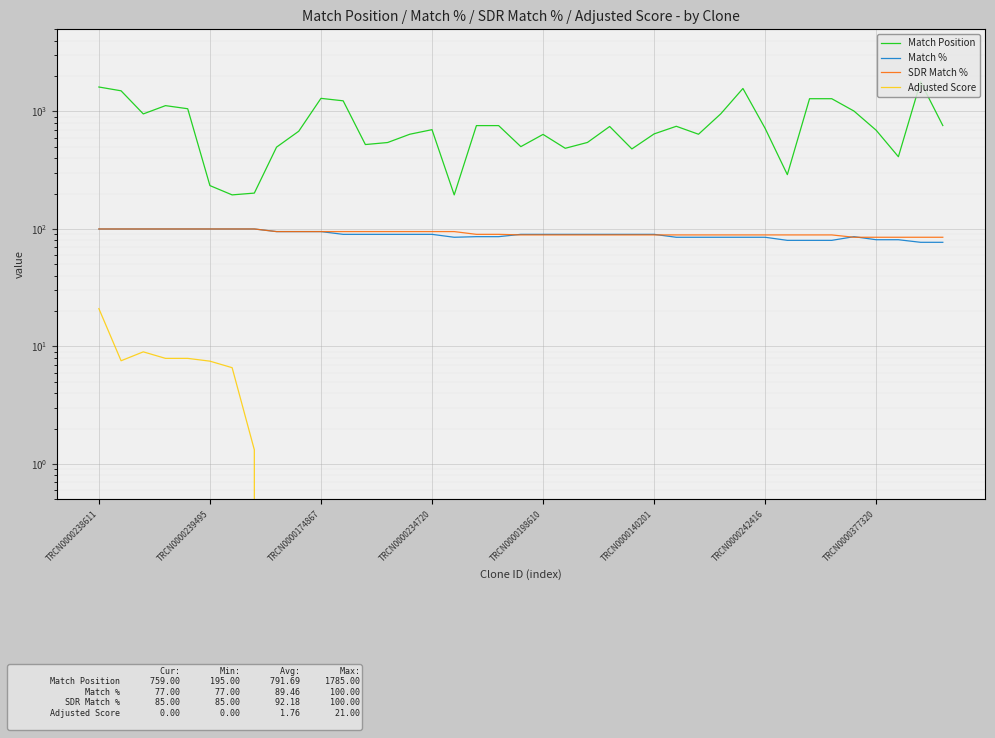

The SDR Match % series shows 167.8 at 16. True or false?

False